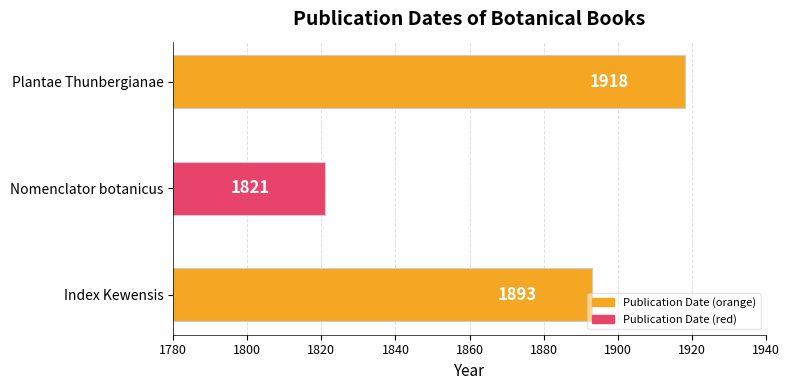

Approximately how many times larger is the value at Nomenclator botanicus compared to Index Kewensis?

1.0